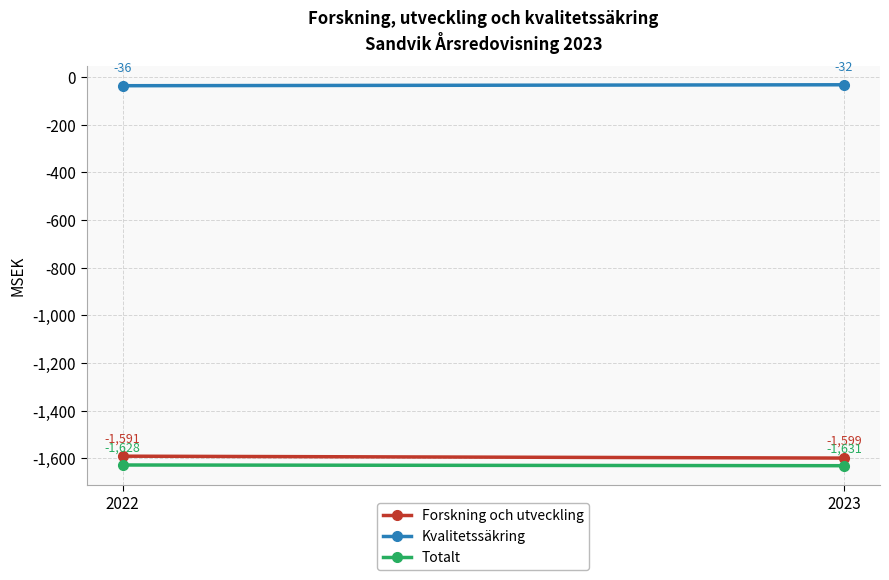

True or false: Forskning och utveckling has a value of -1100 at 2022.

False